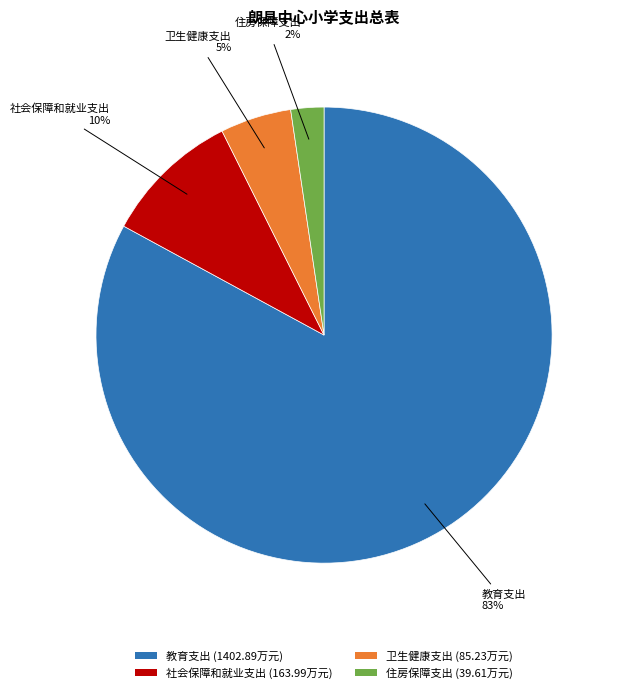

Rank the categories by value from lowest to highest.

住房保障支出, 卫生健康支出, 社会保障和就业支出, 教育支出